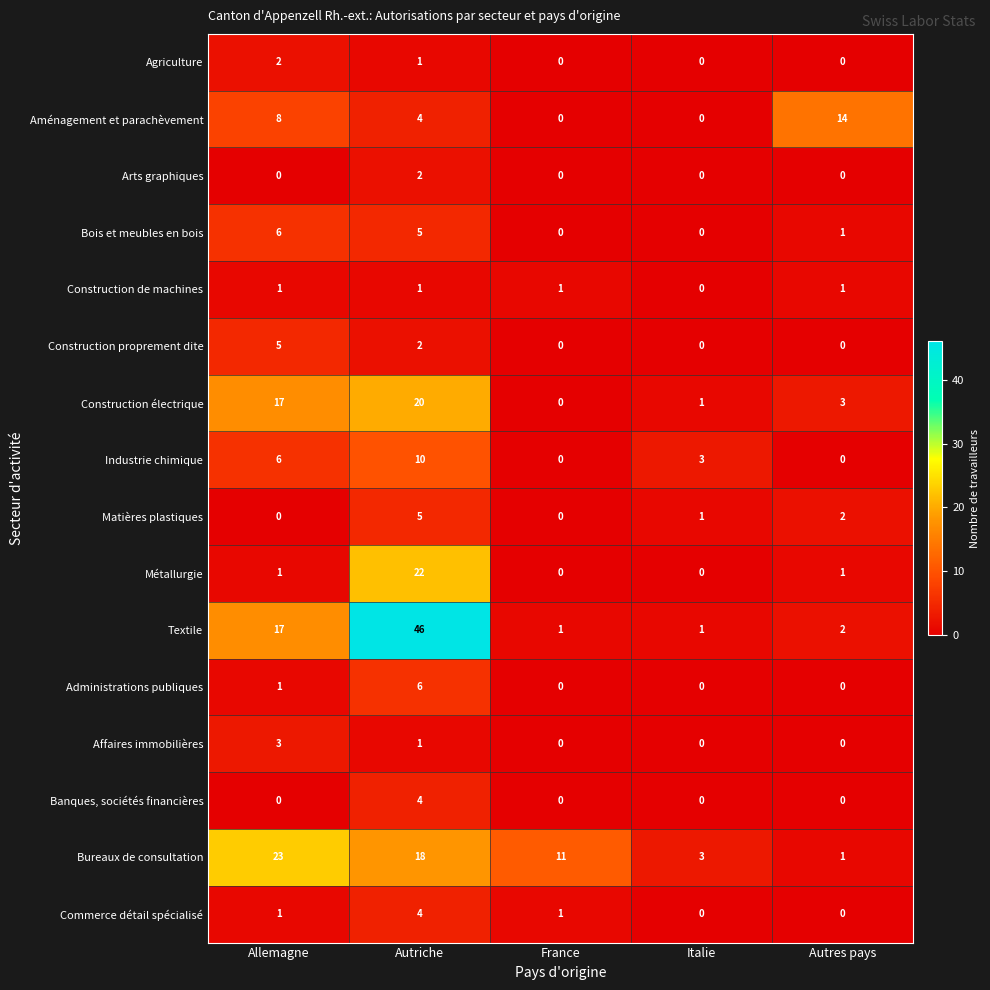

How many distinct data groups are displayed?

16